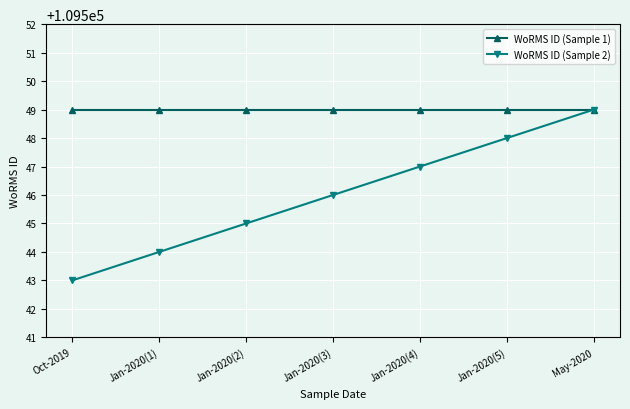

The value of WoRMS ID (Sample 1) at Oct-2019 is 26938. True or false?

False